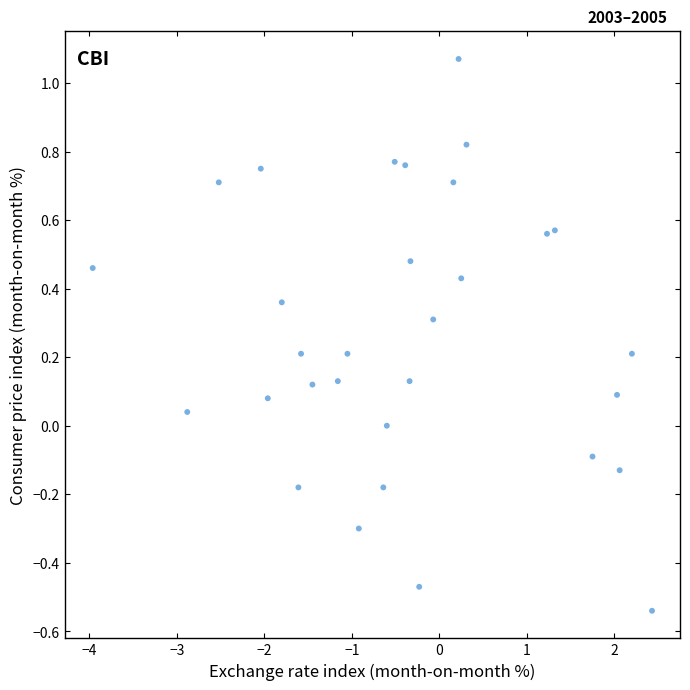

What is the range of Y values (max minus min)?

1.6